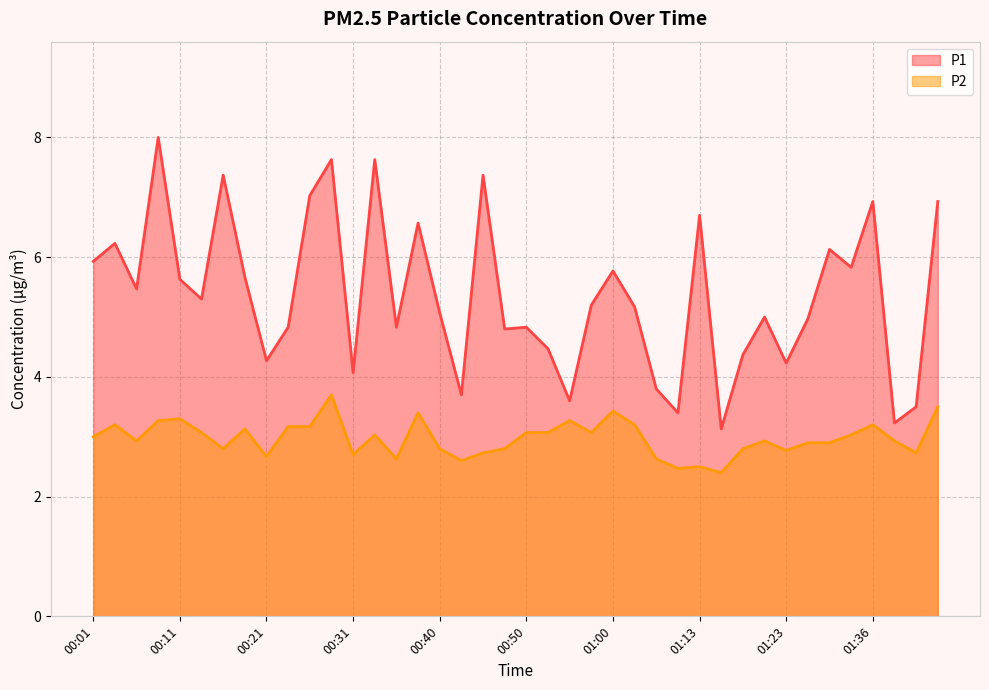

What is the spread (max minus min) of values at 01:31?

3.2